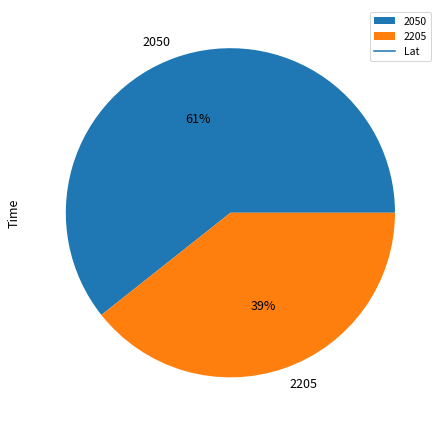

Which slice represents more than half of the pie?

2050